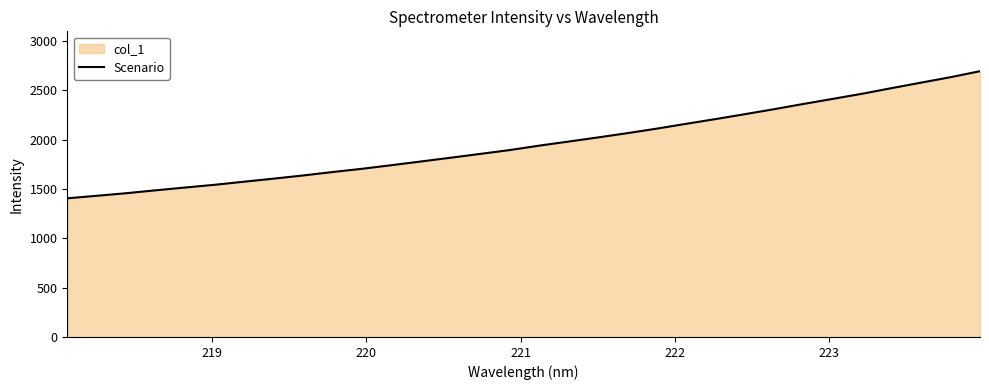

What is the difference between the maximum and minimum values?

1287.5